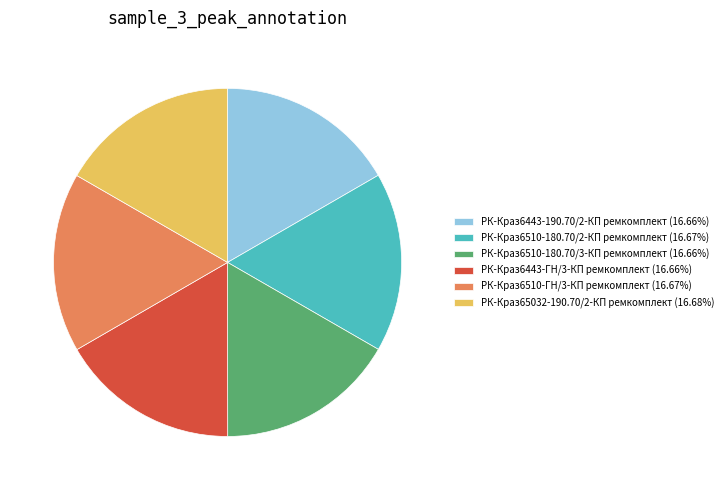

How many slices are in this pie chart?

6